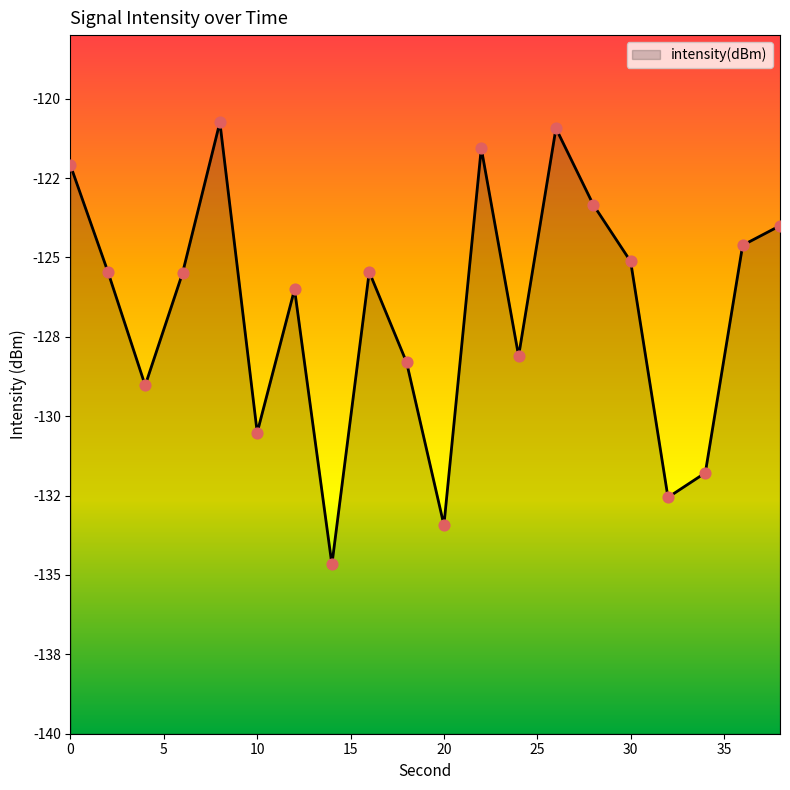

What is the change in value from 4 to 24?

+0.9